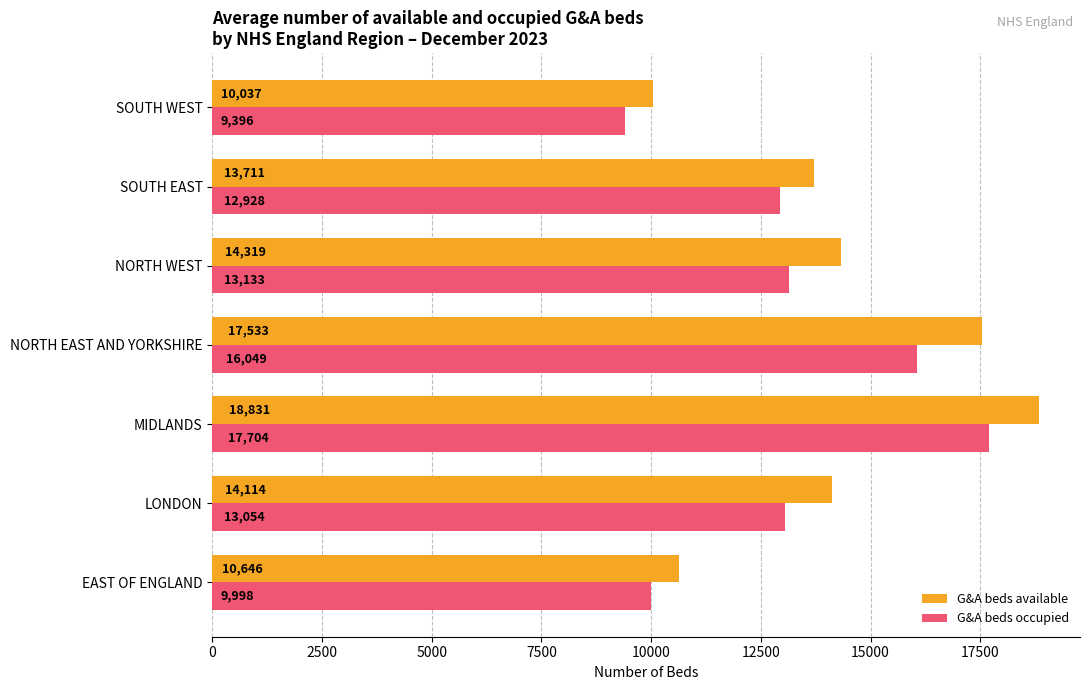

Which category has the highest value in the G&A beds occupied series?

MIDLANDS